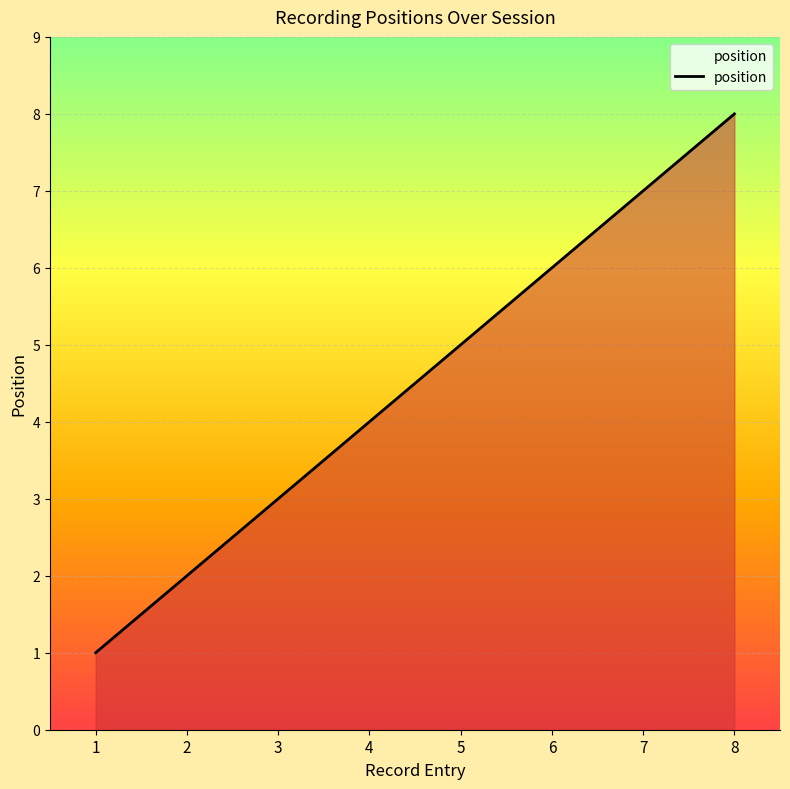

How many categories are shown in the chart?

8